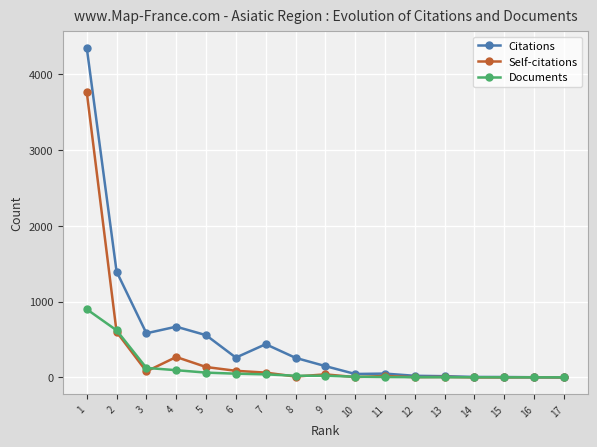

Rank the series by their average value, from lowest to highest.

Documents, Self-citations, Citations